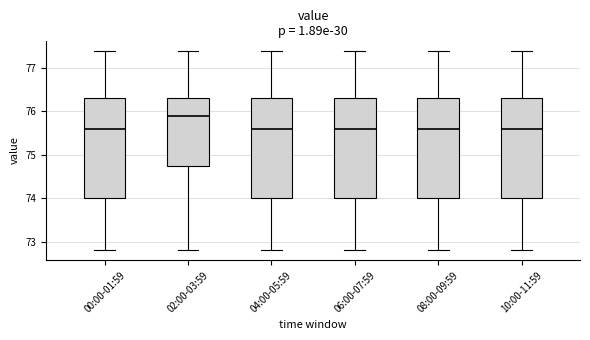

Reading left to right, transcribe this box plot: for each box, give where its median line is, the range the box spans, and where its two whiskers end, as read against the y-axis. The values are not printed on the chart, so give them approximately, as read against the axis.

00:00-01:59: median 75.6, box 74.0 to 76.3, whiskers 72.8 to 77.4
02:00-03:59: median 75.9, box 74.8 to 76.3, whiskers 72.8 to 77.4
04:00-05:59: median 75.6, box 74.0 to 76.3, whiskers 72.8 to 77.4
06:00-07:59: median 75.6, box 74.0 to 76.3, whiskers 72.8 to 77.4
08:00-09:59: median 75.6, box 74.0 to 76.3, whiskers 72.8 to 77.4
10:00-11:59: median 75.6, box 74.0 to 76.3, whiskers 72.8 to 77.4